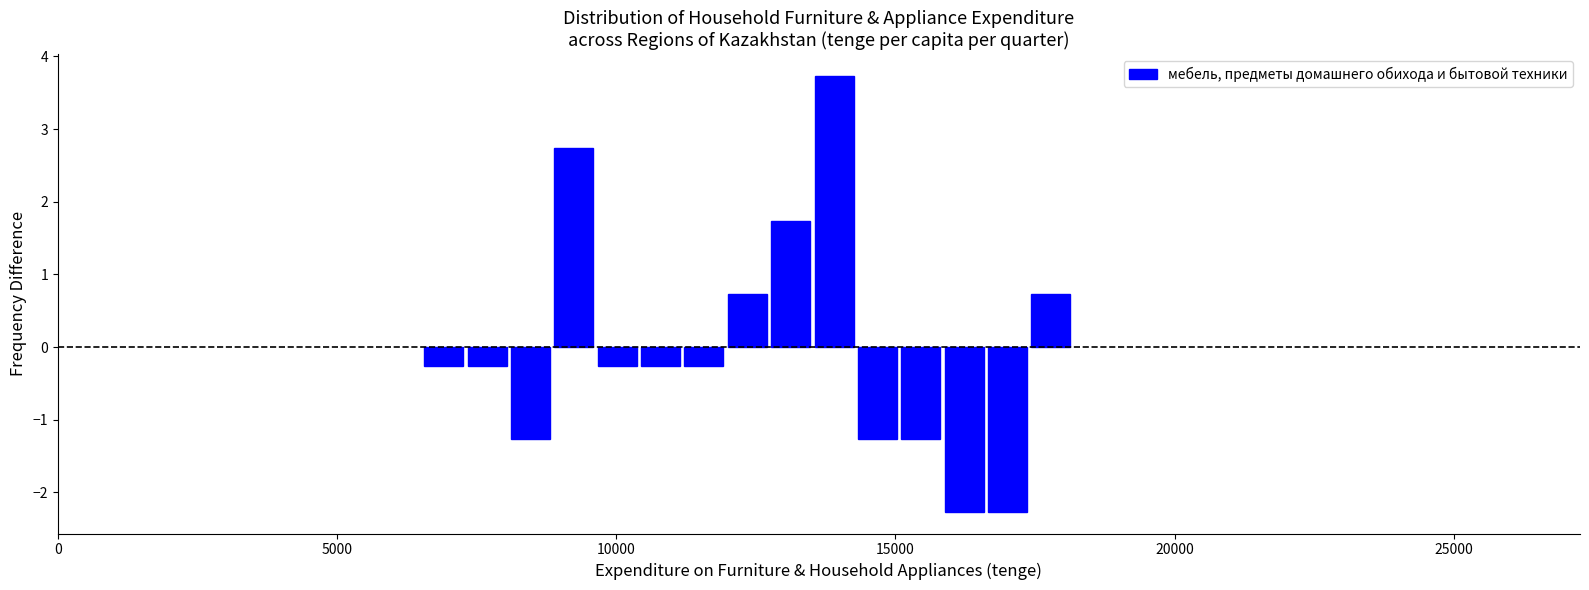

Read against the x-axis, roughly where is the centre of the tallest bar?

14000